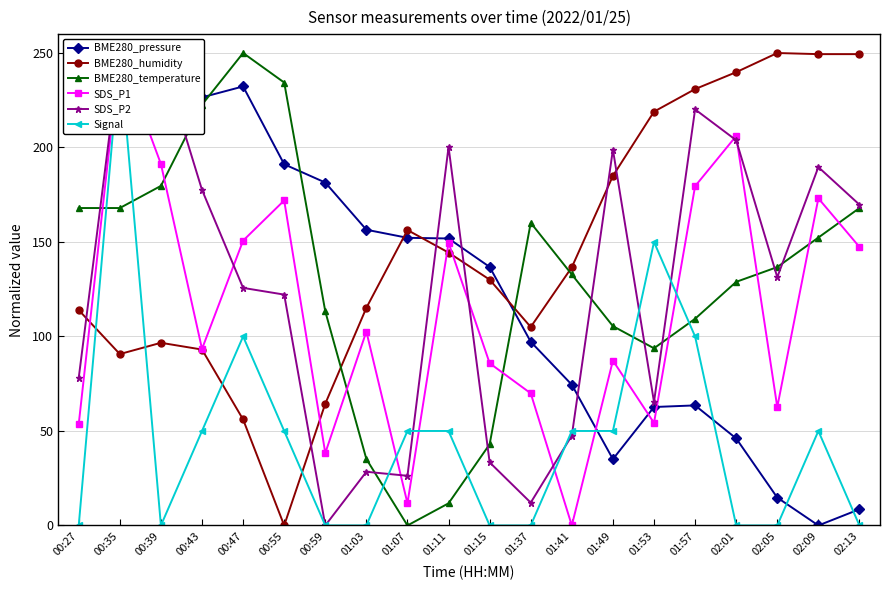

At which label is BME280_temperature closest to 125?

02:01